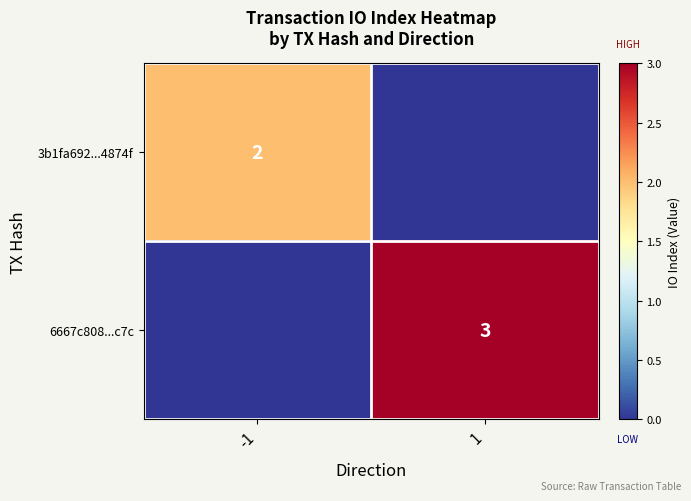

Is the value of 6667c808...c7c at 1 greater than the value of 3b1fa692...4874f at -1?

Yes